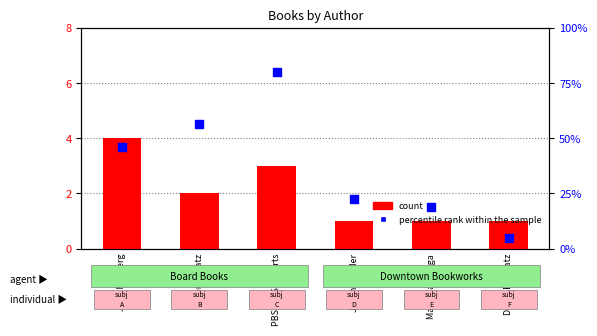

At which category is the sum across all series the highest?

PBS KIDS Experts